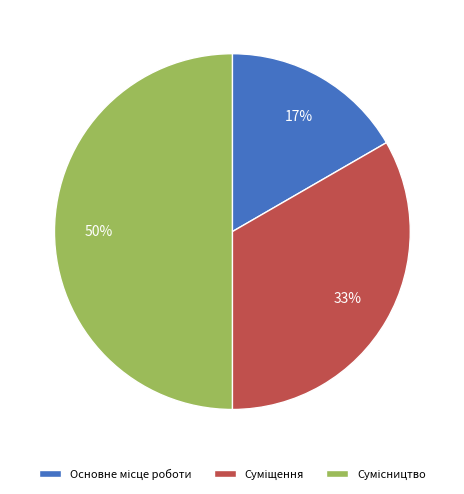

To the nearest percent, what is the difference between the largest and smallest slice percentages?

33%